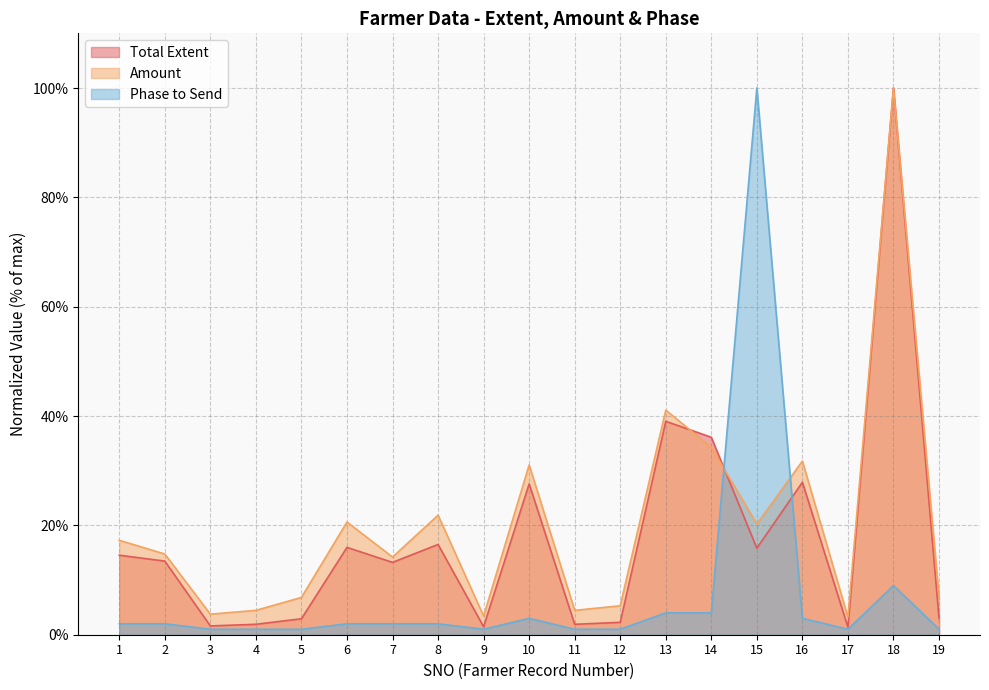

What is the value of the Phase to Send point at the 10th from the left?

3.0